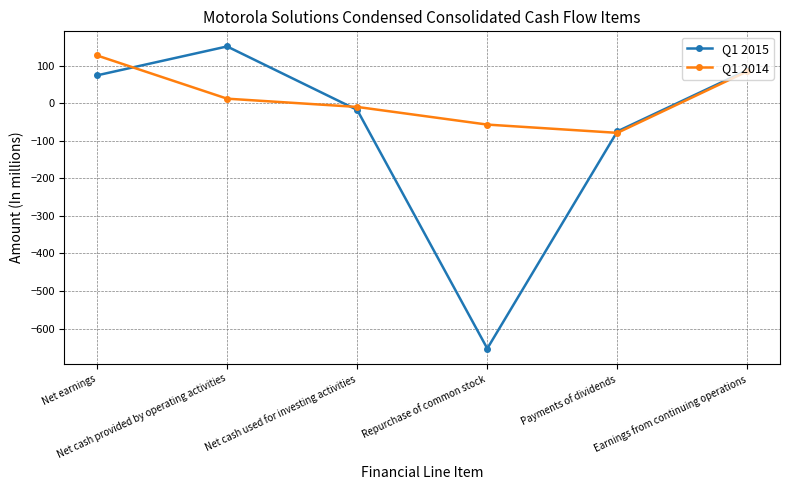

At which label is Q1 2015 closest to -251?

Payments of dividends